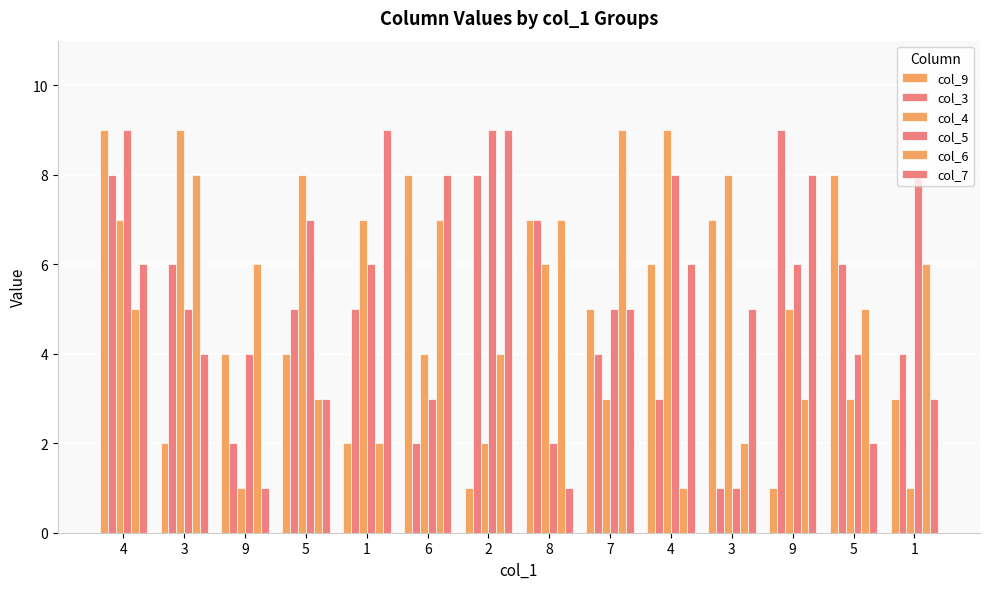

Which series has the widest spread of values?

col_9